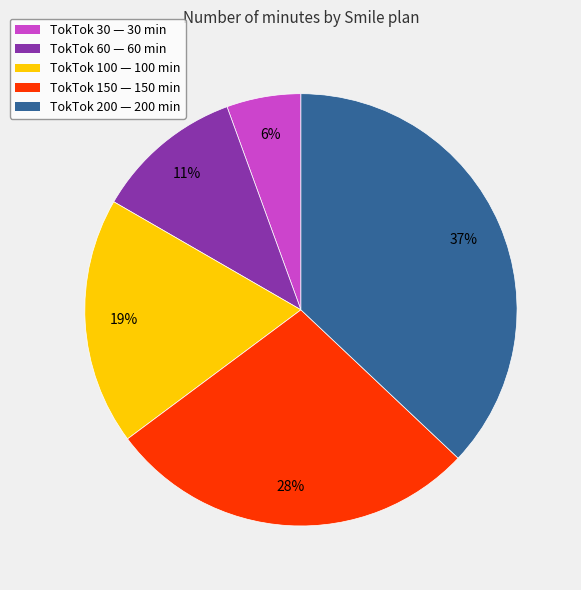

Is the sum of TokTok 200 and TokTok 30 greater than half?

No